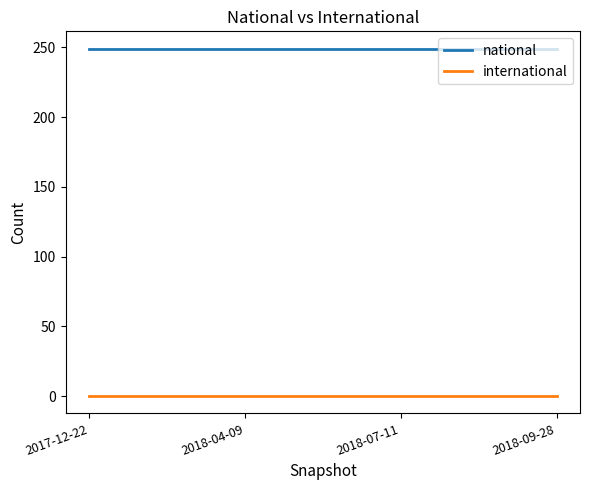

At 2018-07-11, list the series in order from largest to smallest.

national, international